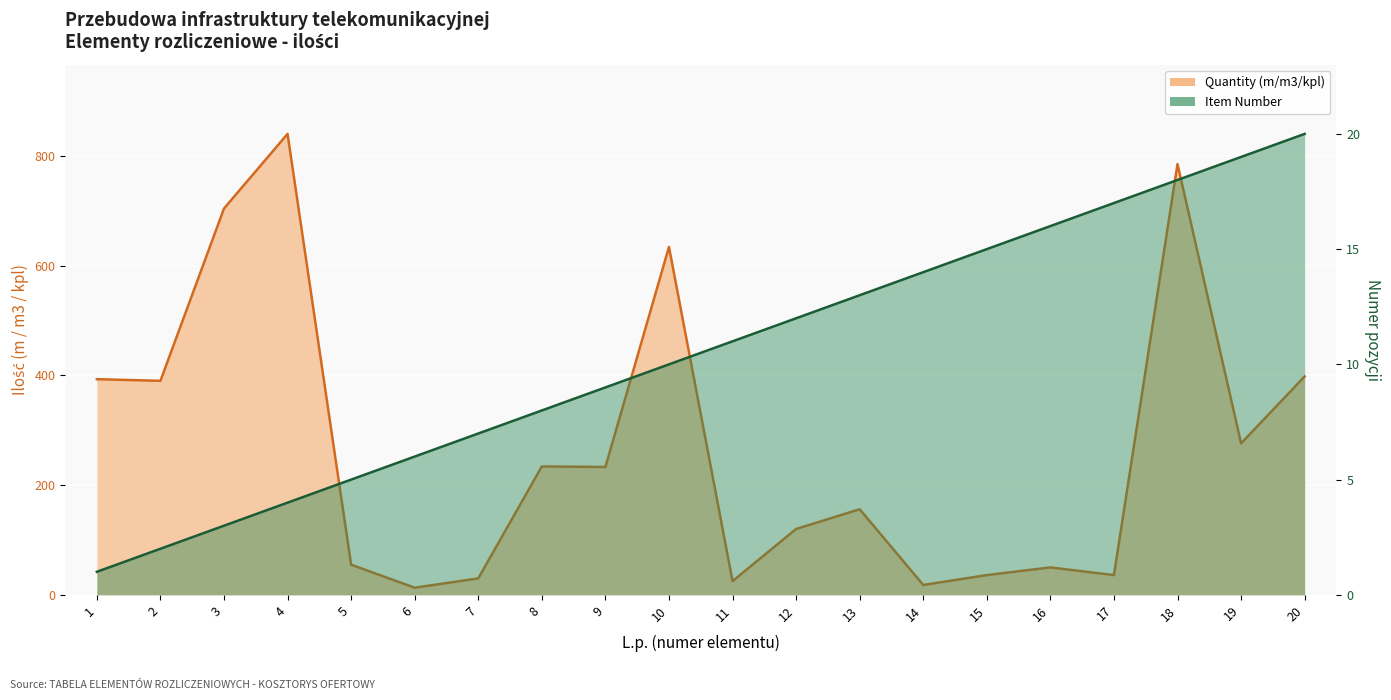

How many categories are shown in the chart?

20